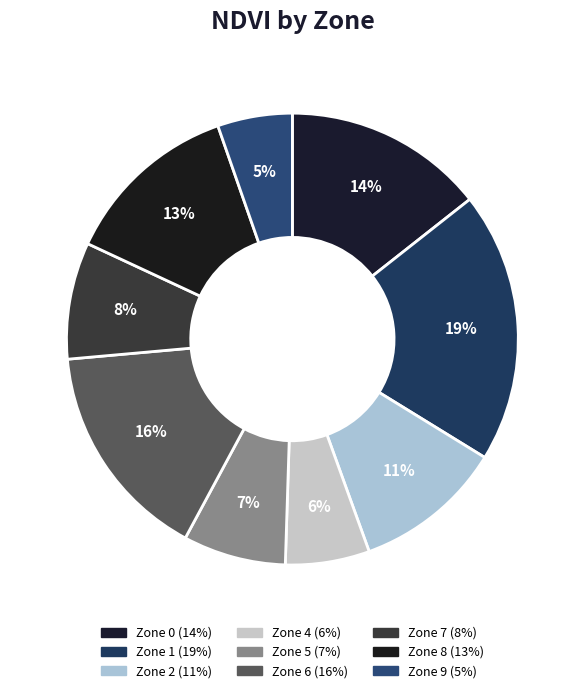

To the nearest percent, what portion does Zone 8 represent?

13%